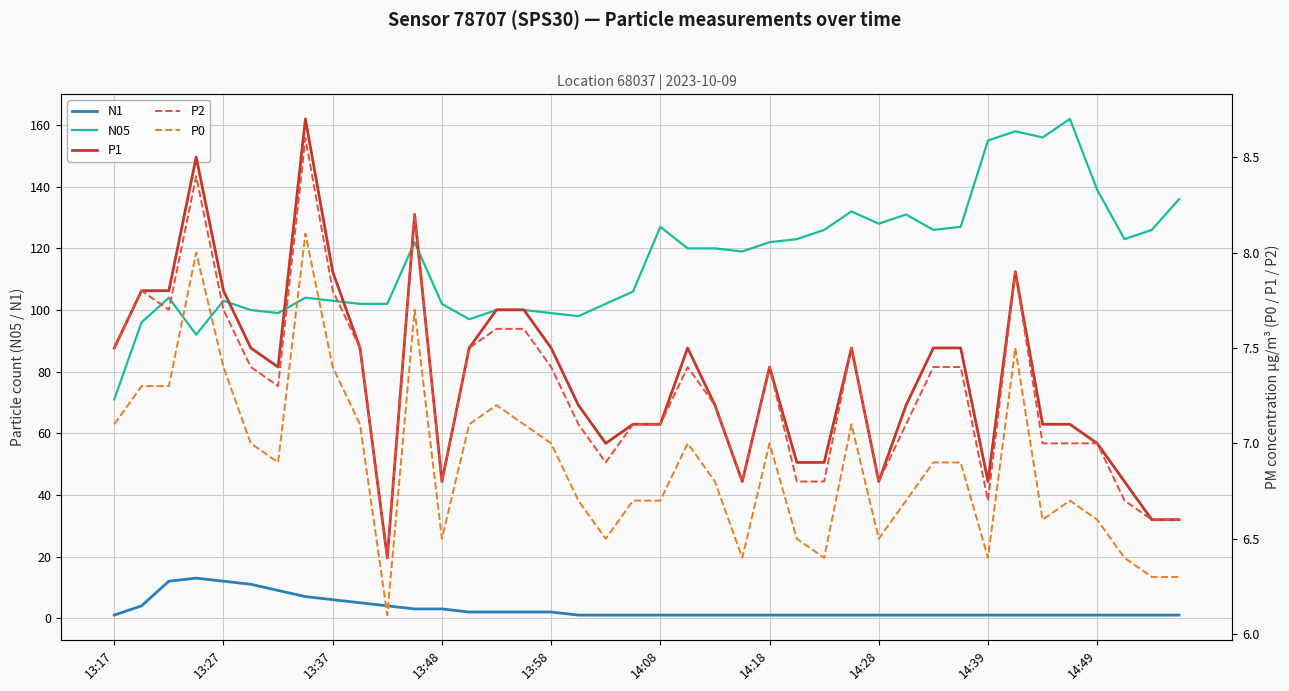

In P1, how many points are higher than both neighbors (excluding endpoints)?

7